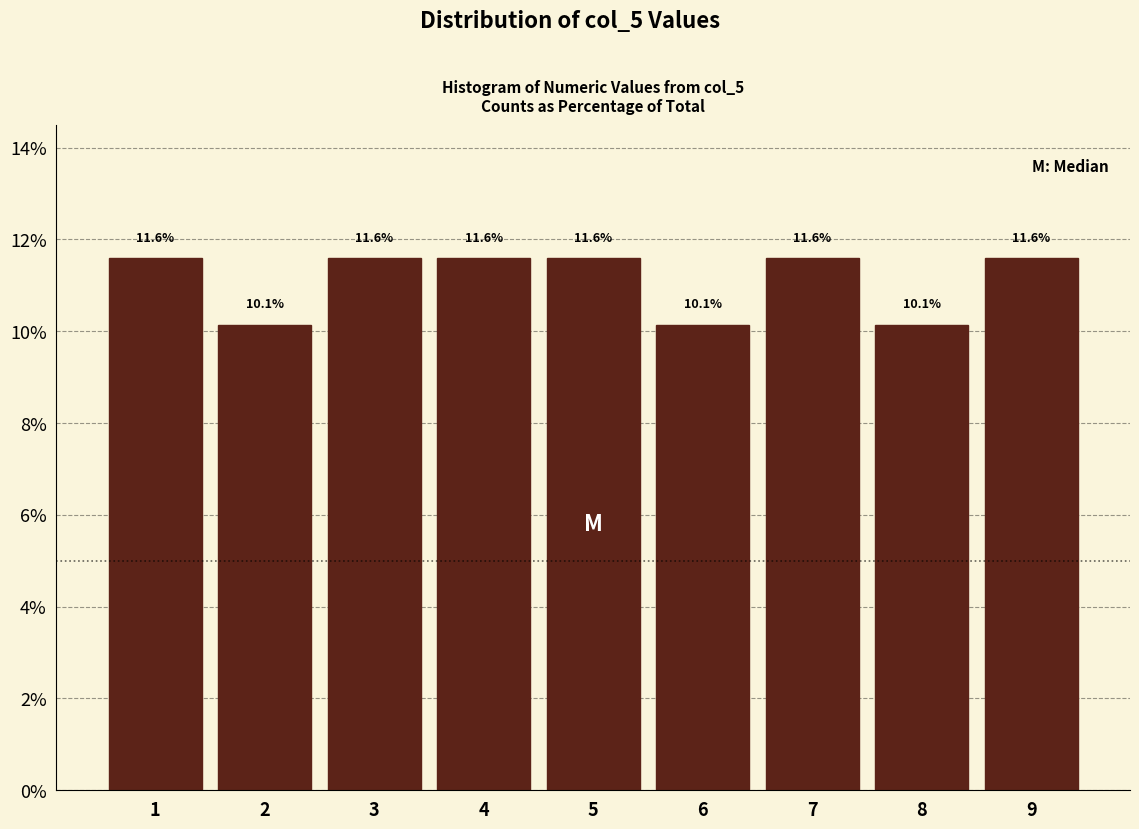

Reading left to right, transcribe this chart: for each bar, give the range it covers on the x-axis and its height.

0.5 to 1.5: 11.6
1.5 to 2.5: 10.1
2.5 to 3.5: 11.6
3.5 to 4.5: 11.6
4.5 to 5.5: 11.6
5.5 to 6.5: 10.1
6.5 to 7.5: 11.6
7.5 to 8.5: 10.1
8.5 to 9.5: 11.6